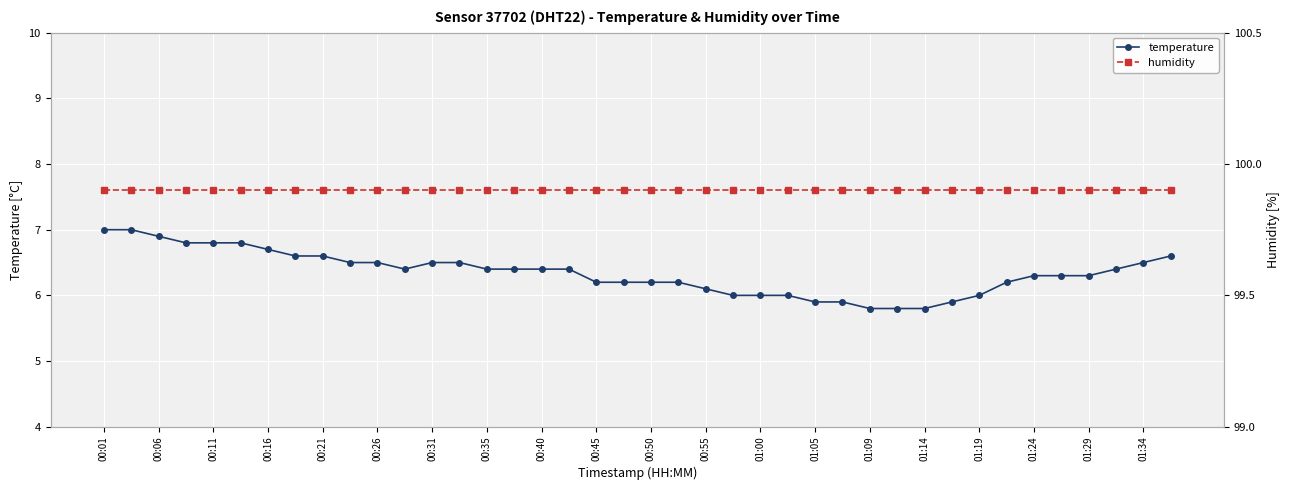

What is the spread (max minus min) of values at 35?

93.6